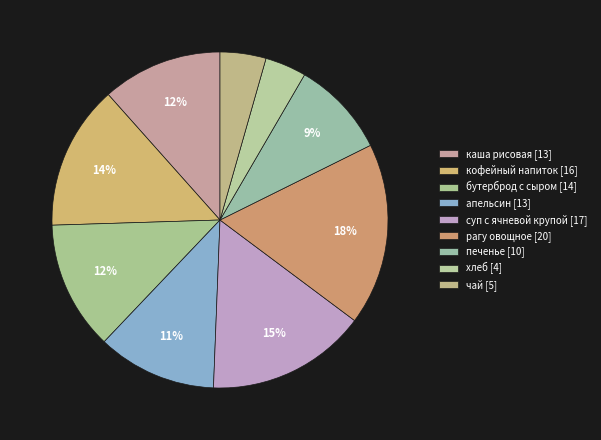

How many slices are in this pie chart?

9